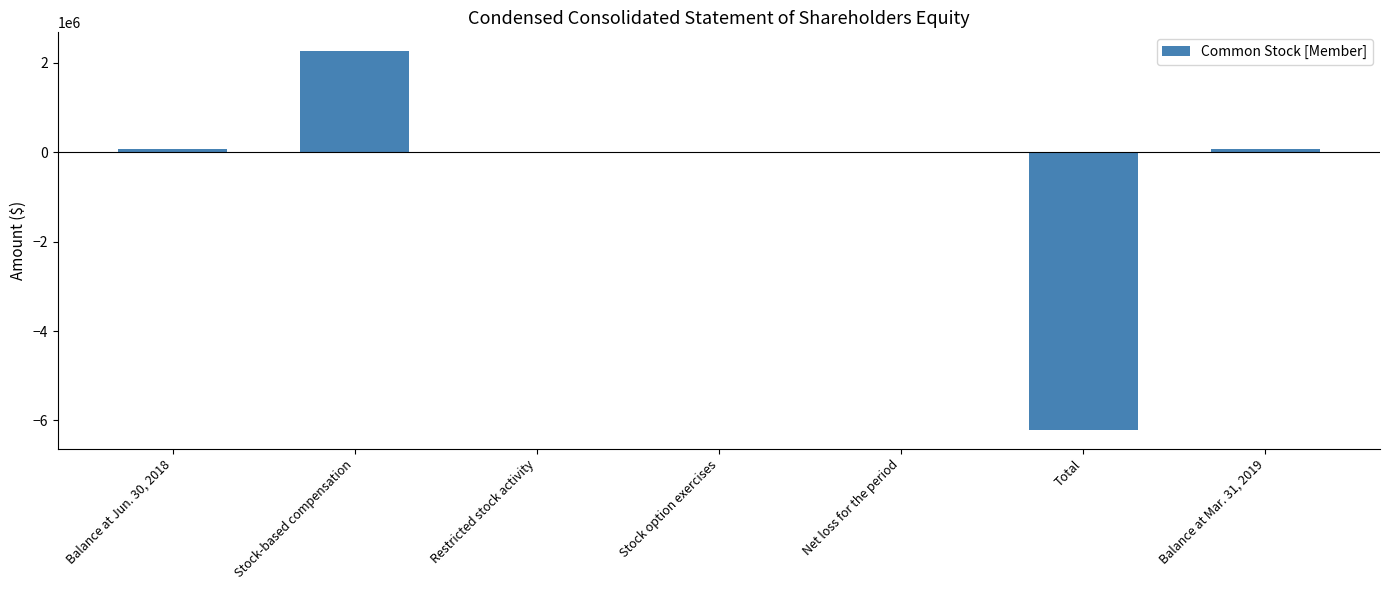

What is the change in value from Stock-based compensation to Balance at Mar. 31, 2019?

-2192366